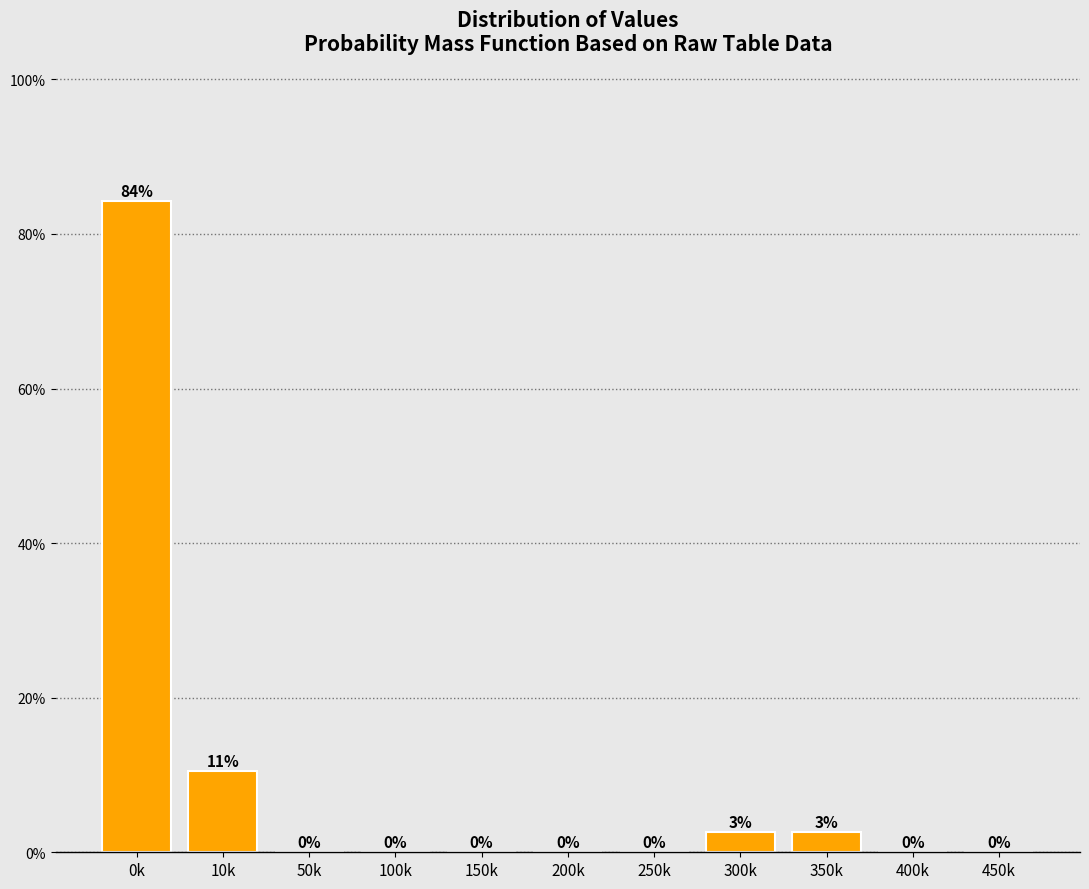

Where is the data nearest to the value 42?

10k